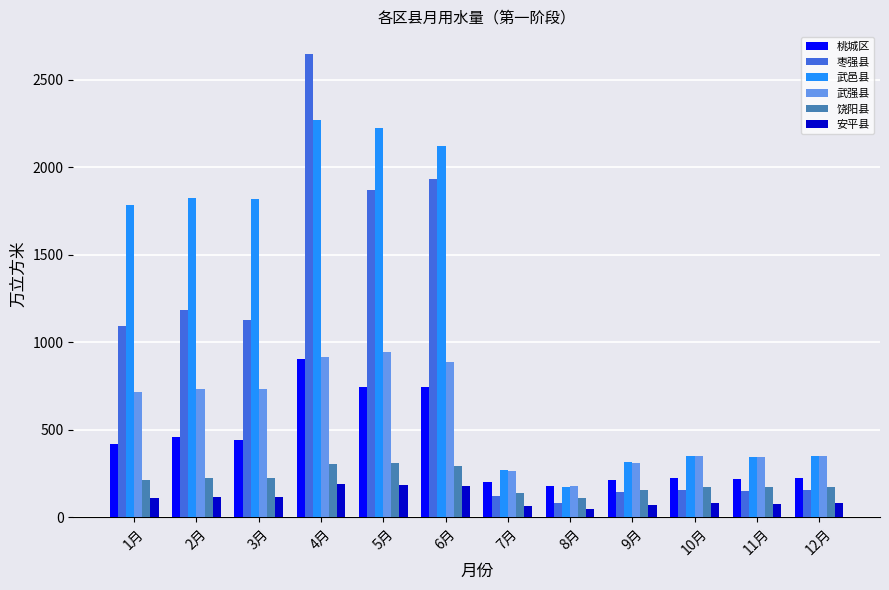

How many bars are there in total?

72